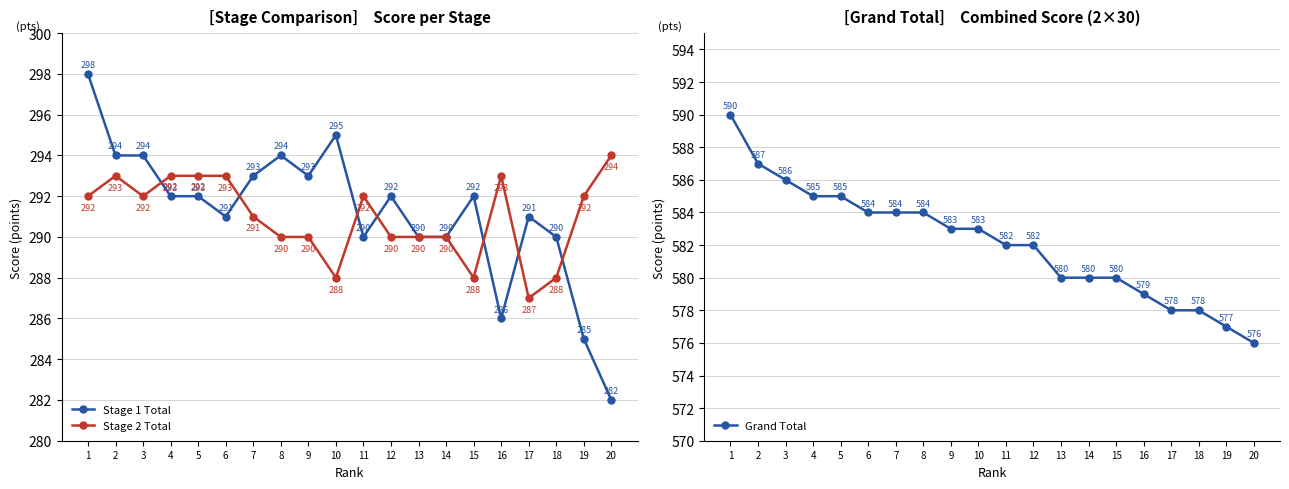

Reading right to left, transcribe all the data shown in this chart.

Stage 1 Total: 20=282	19=285	18=290	17=291	16=286	15=292	14=290	13=290	12=292	11=290	10=295	9=293	8=294	7=293	6=291	5=292	4=292	3=294	2=294	1=298
Stage 2 Total: 20=294	19=292	18=288	17=287	16=293	15=288	14=290	13=290	12=290	11=292	10=288	9=290	8=290	7=291	6=293	5=293	4=293	3=292	2=293	1=292
Grand Total: 20=576	19=577	18=578	17=578	16=579	15=580	14=580	13=580	12=582	11=582	10=583	9=583	8=584	7=584	6=584	5=585	4=585	3=586	2=587	1=590